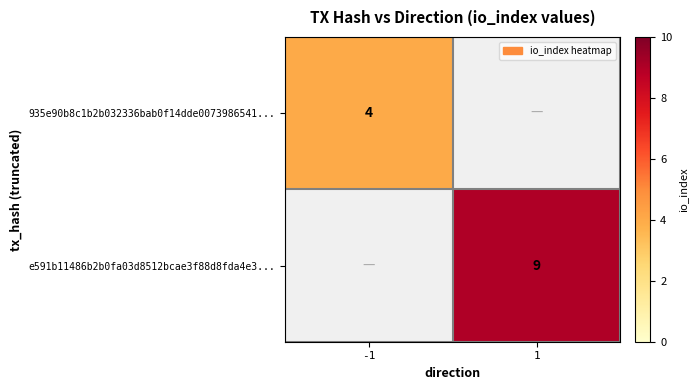

True or false: e591b11486b2b0fa03d8512bcae3f88d8fda4e3... has a value of 4 at 1.

False